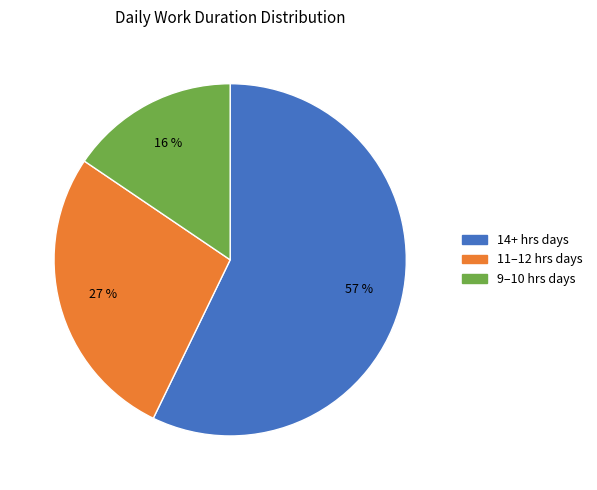

How many slices are in this pie chart?

3